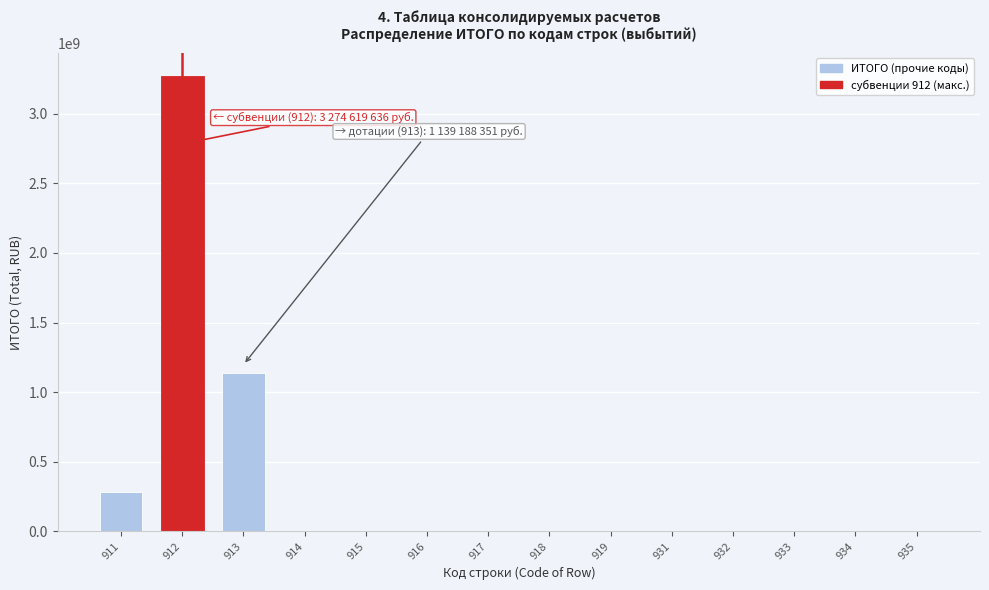

The value at 911 is 112578194.6. True or false?

False